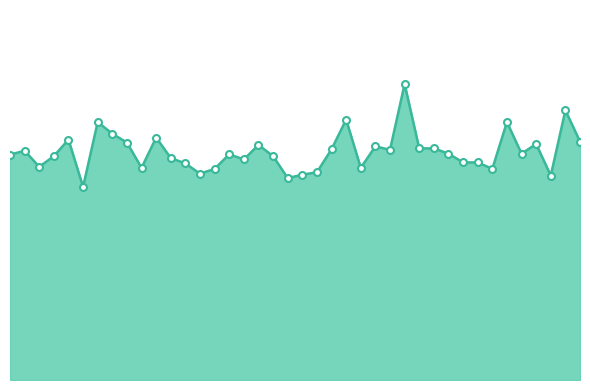

Where does the data first go above 15?

00:00